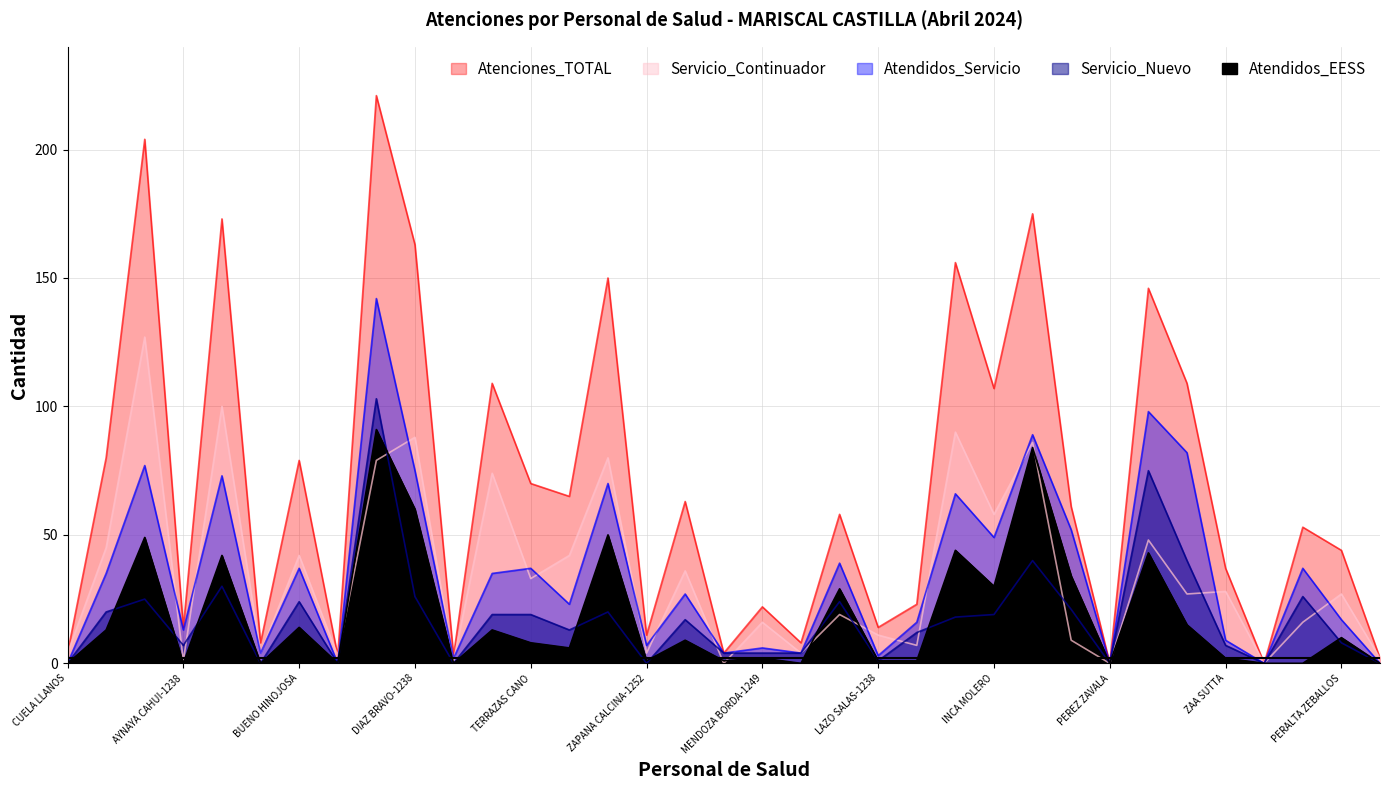

At which category does Servicio_Continuador reach its first local valley?

AYNAYA CAHUI-1238